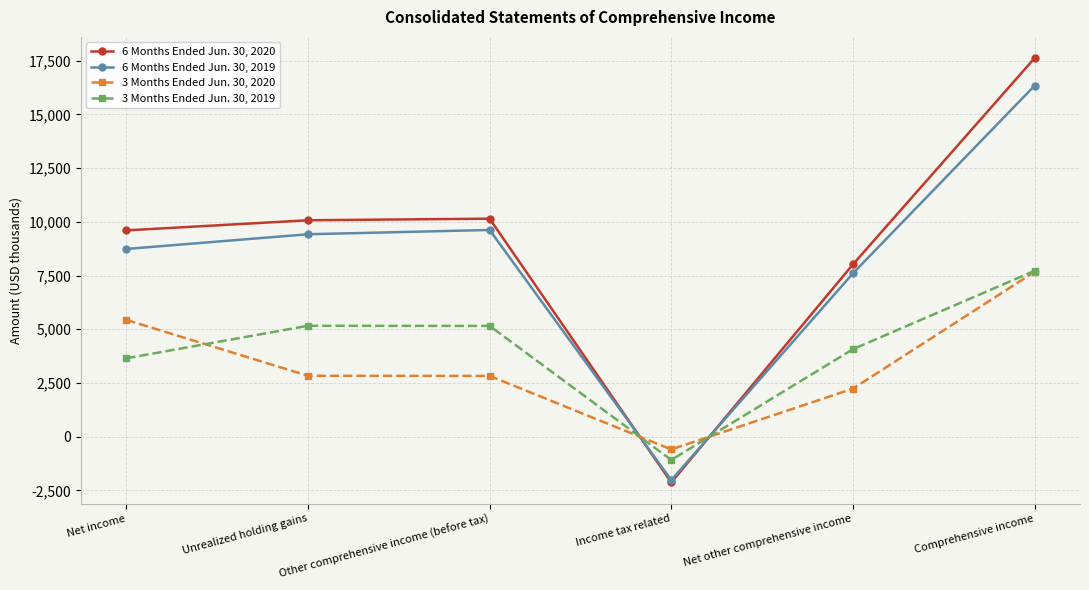

What is the sum of all 6 Months Ended Jun. 30, 2020 values?

53343